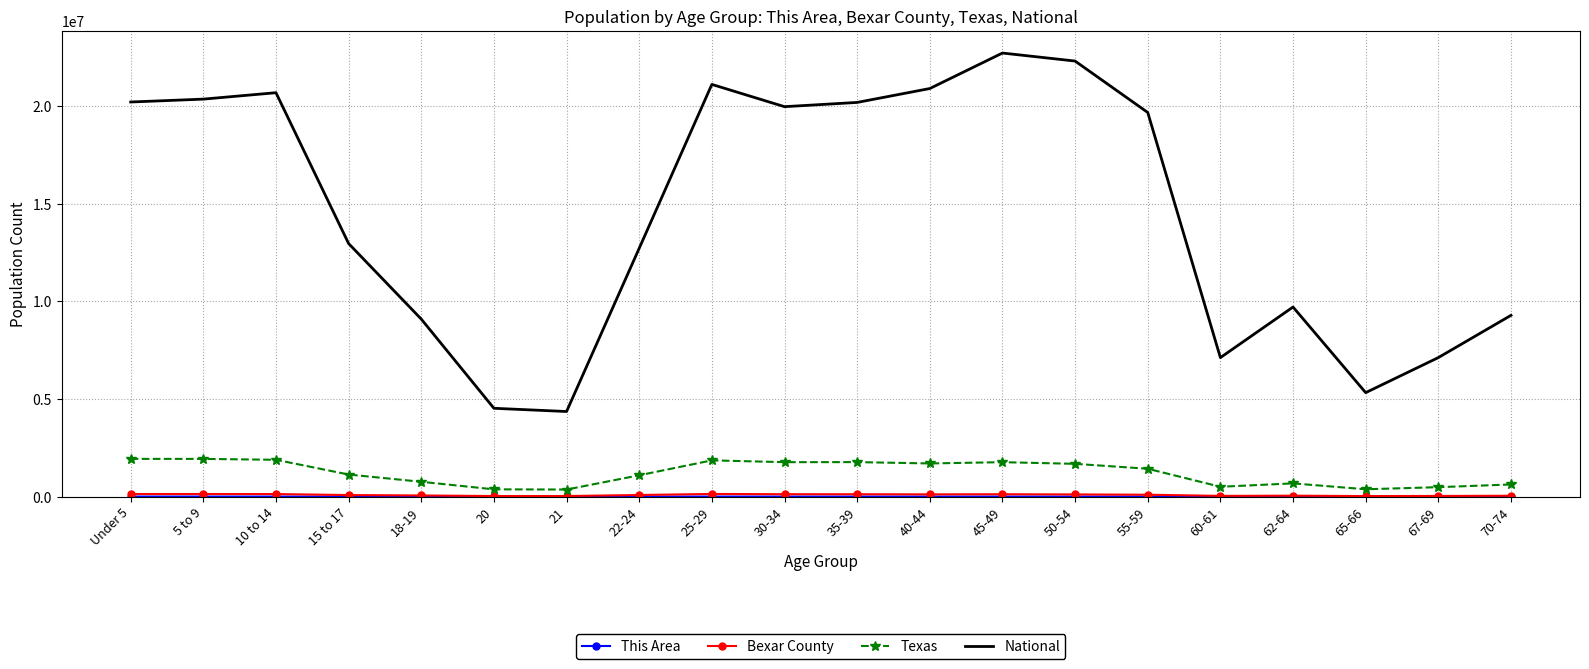

Is the value of Texas at 67-69 greater than the value of National at 21?

No